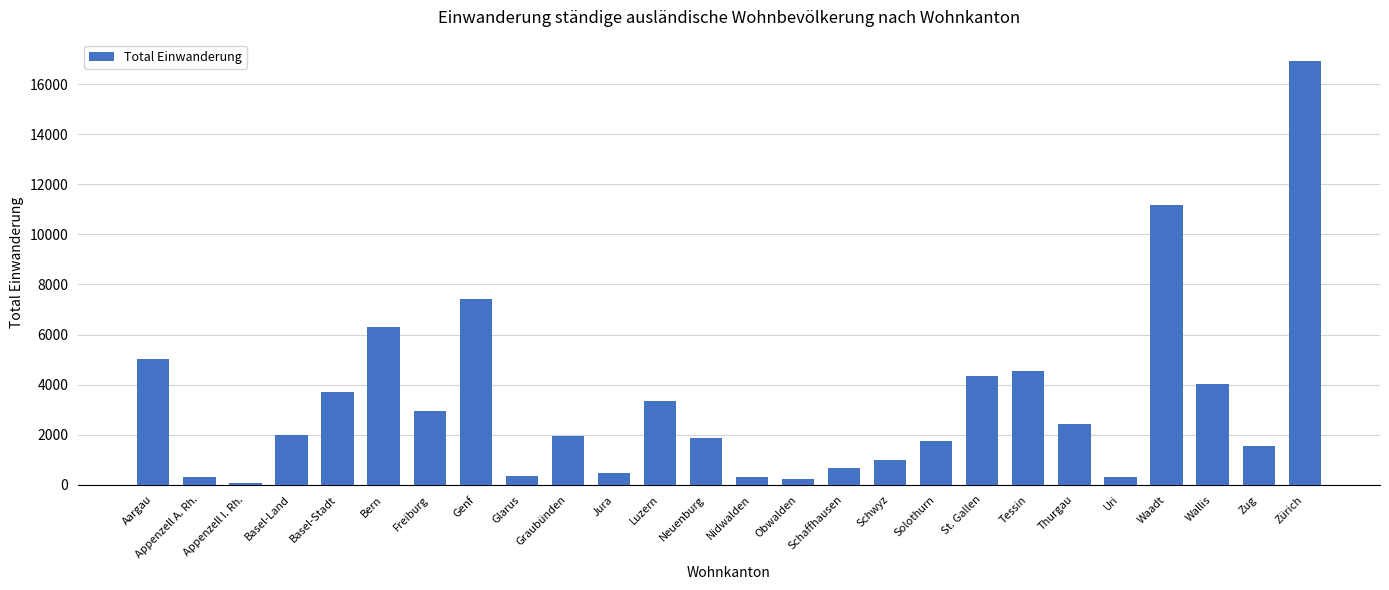

What is the change in value from Freiburg to Tessin?

+1596